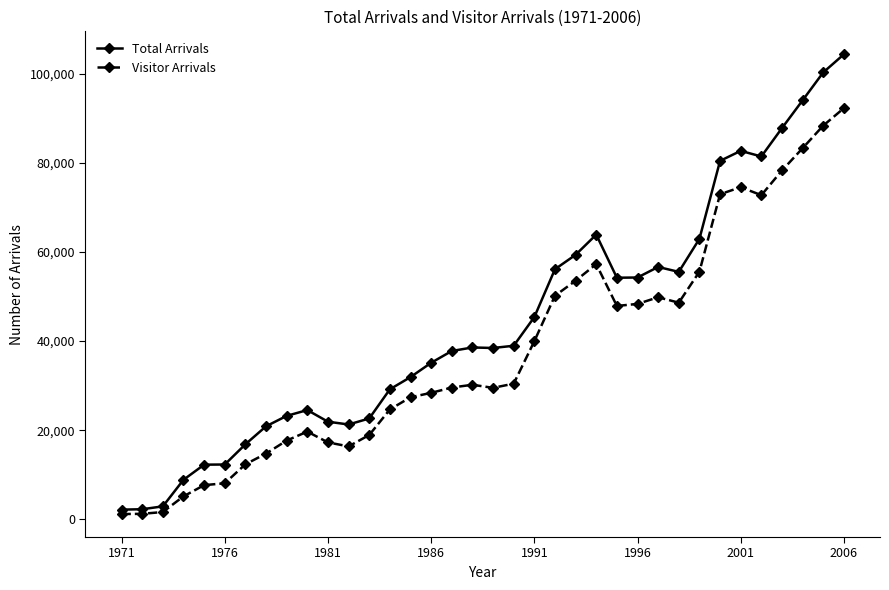

Which series has the largest total across all categories?

Total Arrivals